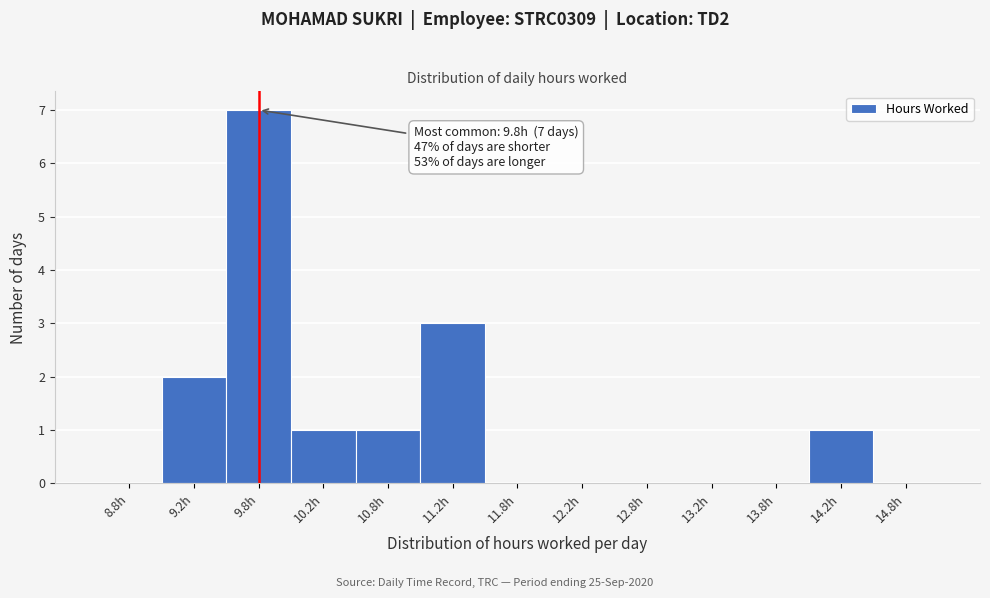

Over which range of the x-axis is the bar tallest?

9.5 to 10.0